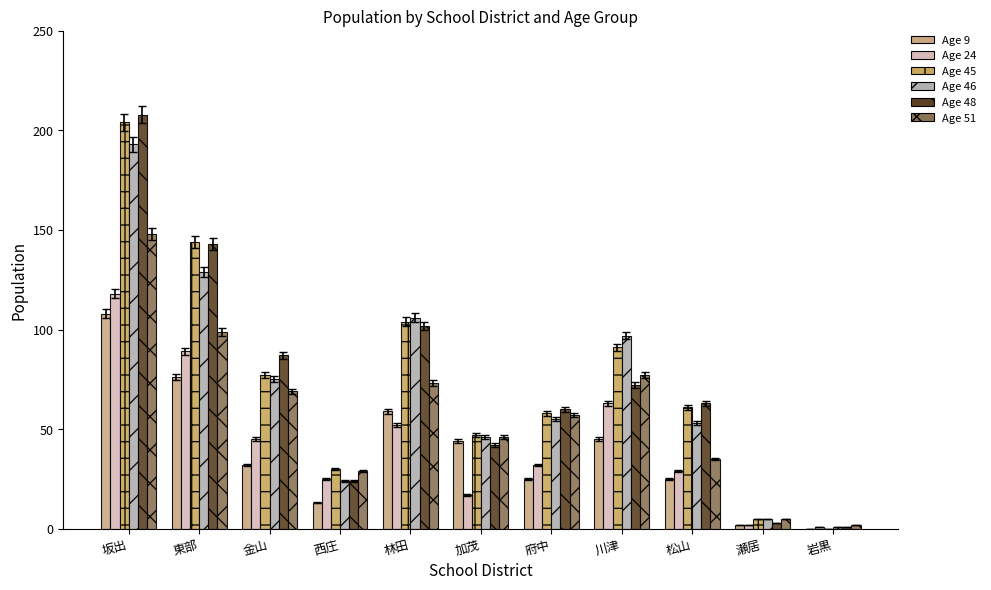

The Age 48 series shows 143 at 東部. True or false?

True